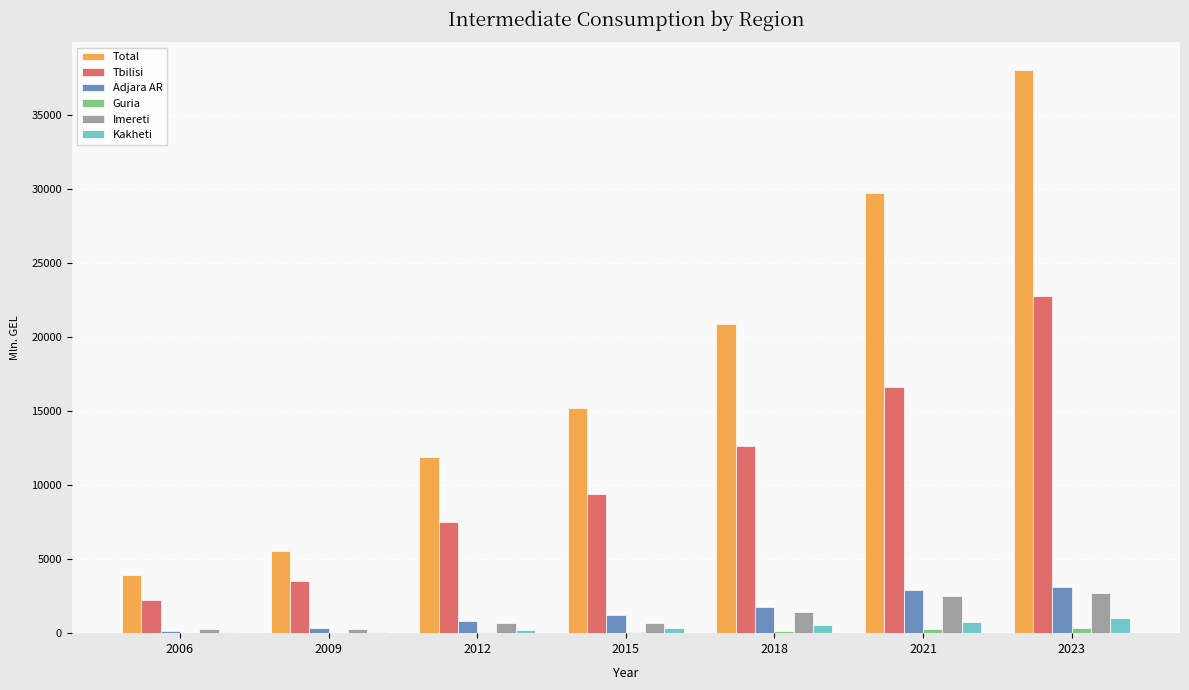

Count the number of categories in the chart.

7